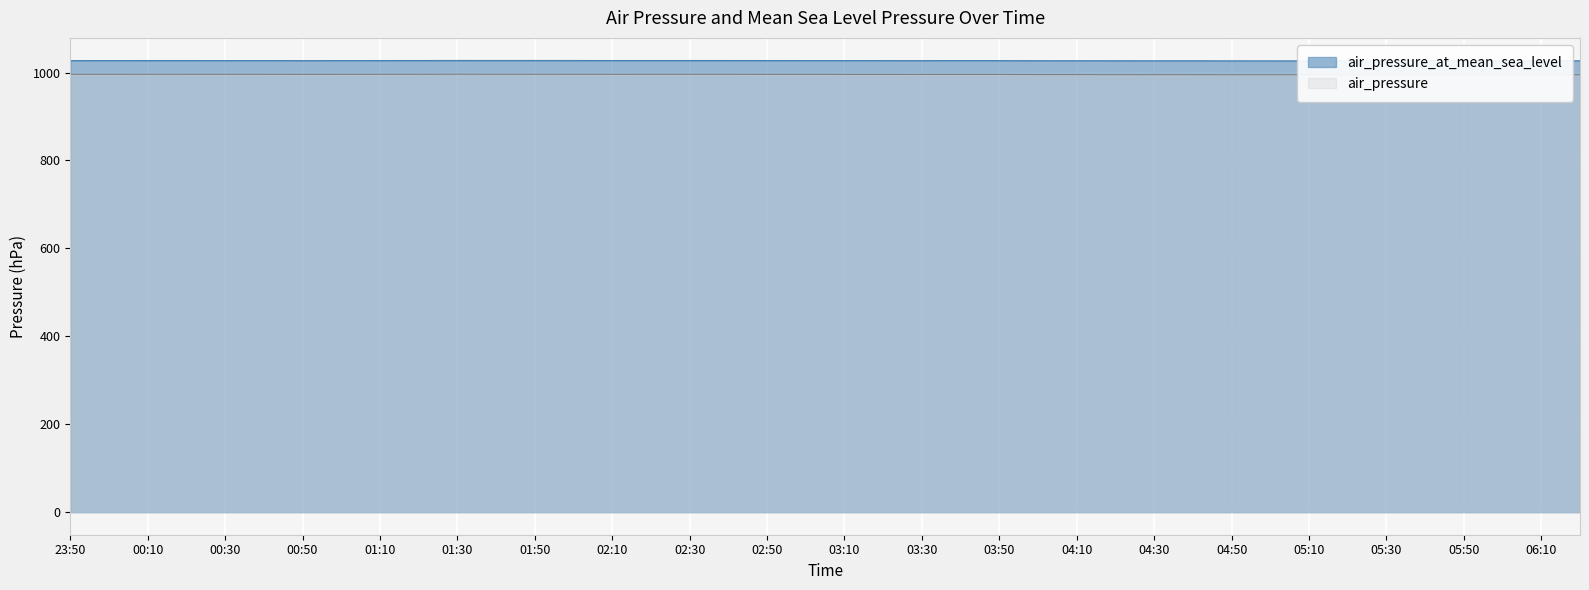

In air_pressure_at_mean_sea_level, how many points are lower than both neighbors (excluding endpoints)?

7